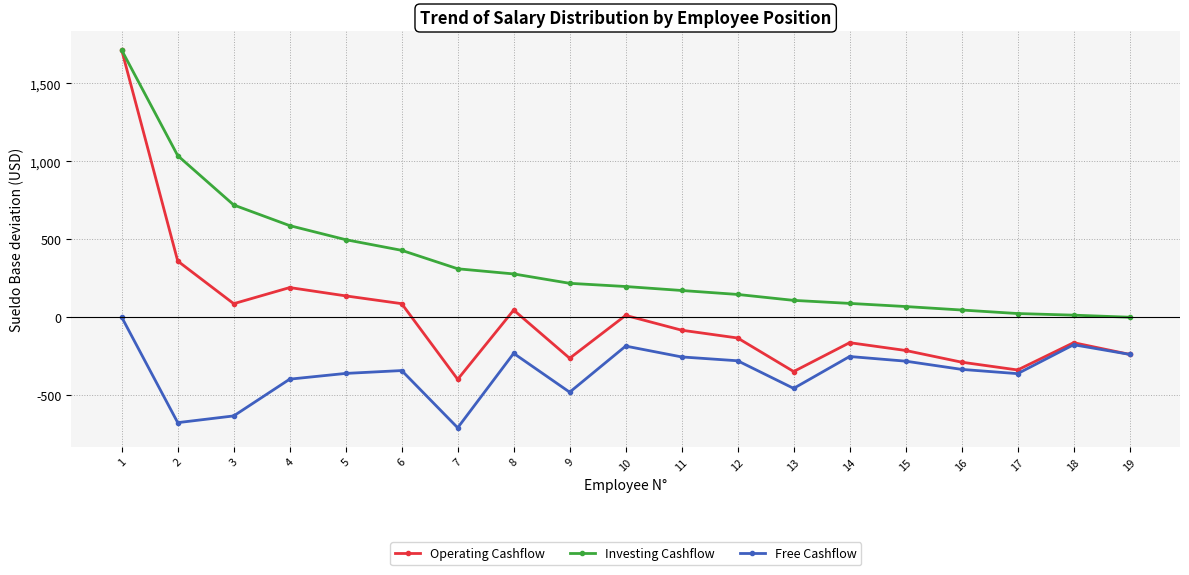

What is the spread (max minus min) of values at 4?

984.2